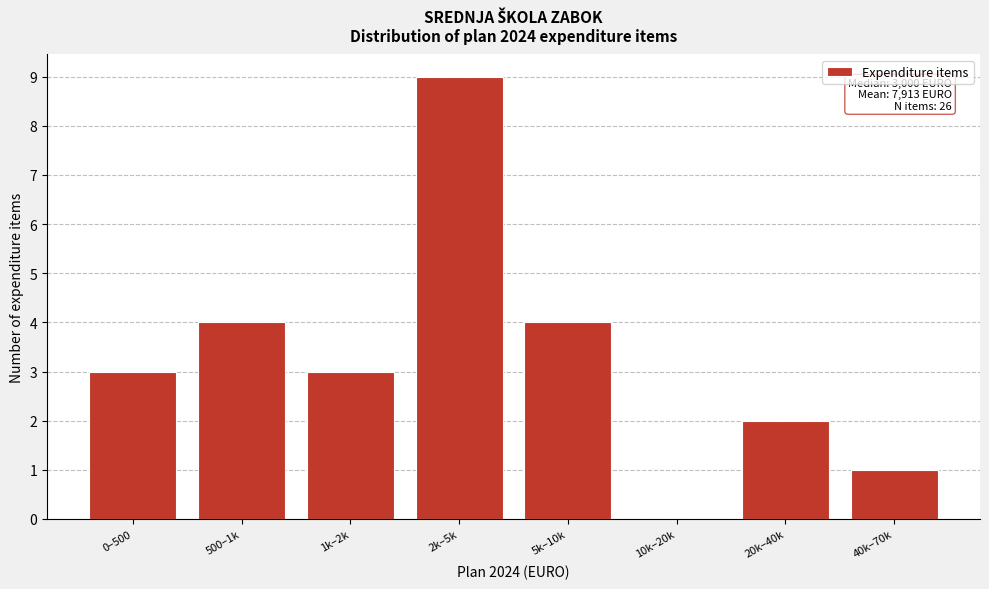

Reading left to right, extract all data points from this chart.

0–500=3	500–1k=4	1k–2k=3	2k–5k=9	5k–10k=4	10k–20k=0	20k–40k=2	40k–70k=1